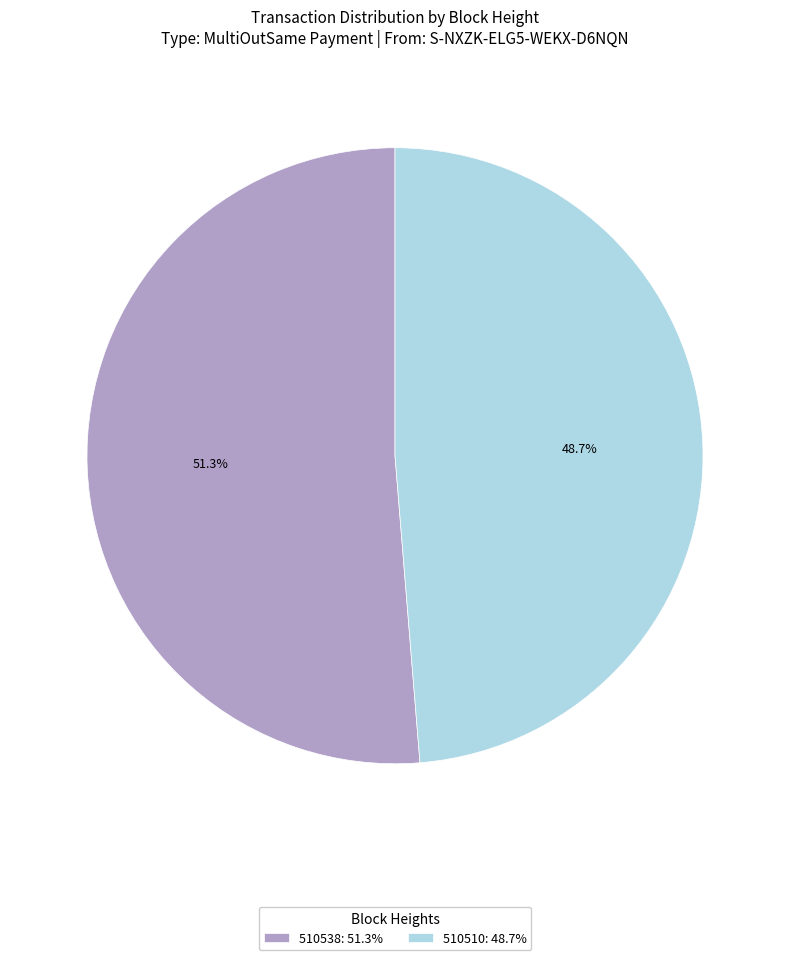

To the nearest percent, what is the difference between the largest and smallest slice percentages?

3%